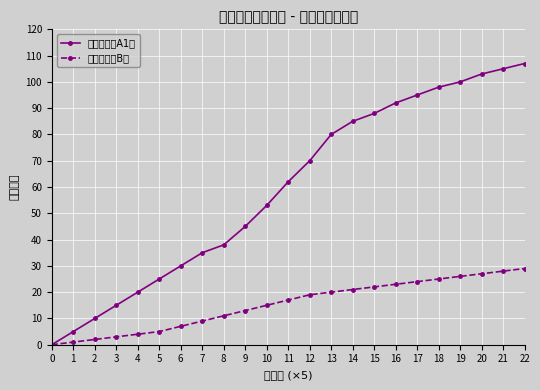

What is the value of the 农村派出所B类 point at the 2nd from the left?

1